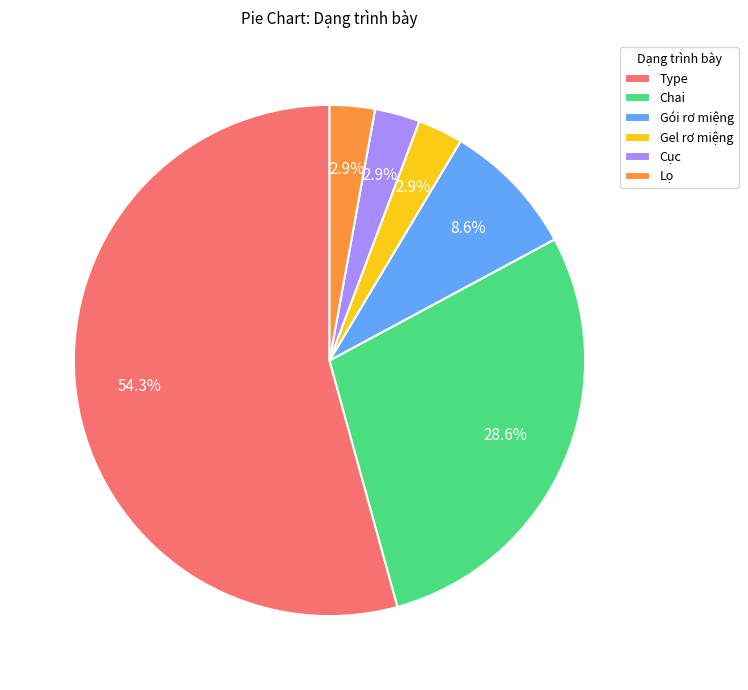

How many slices are in this pie chart?

6